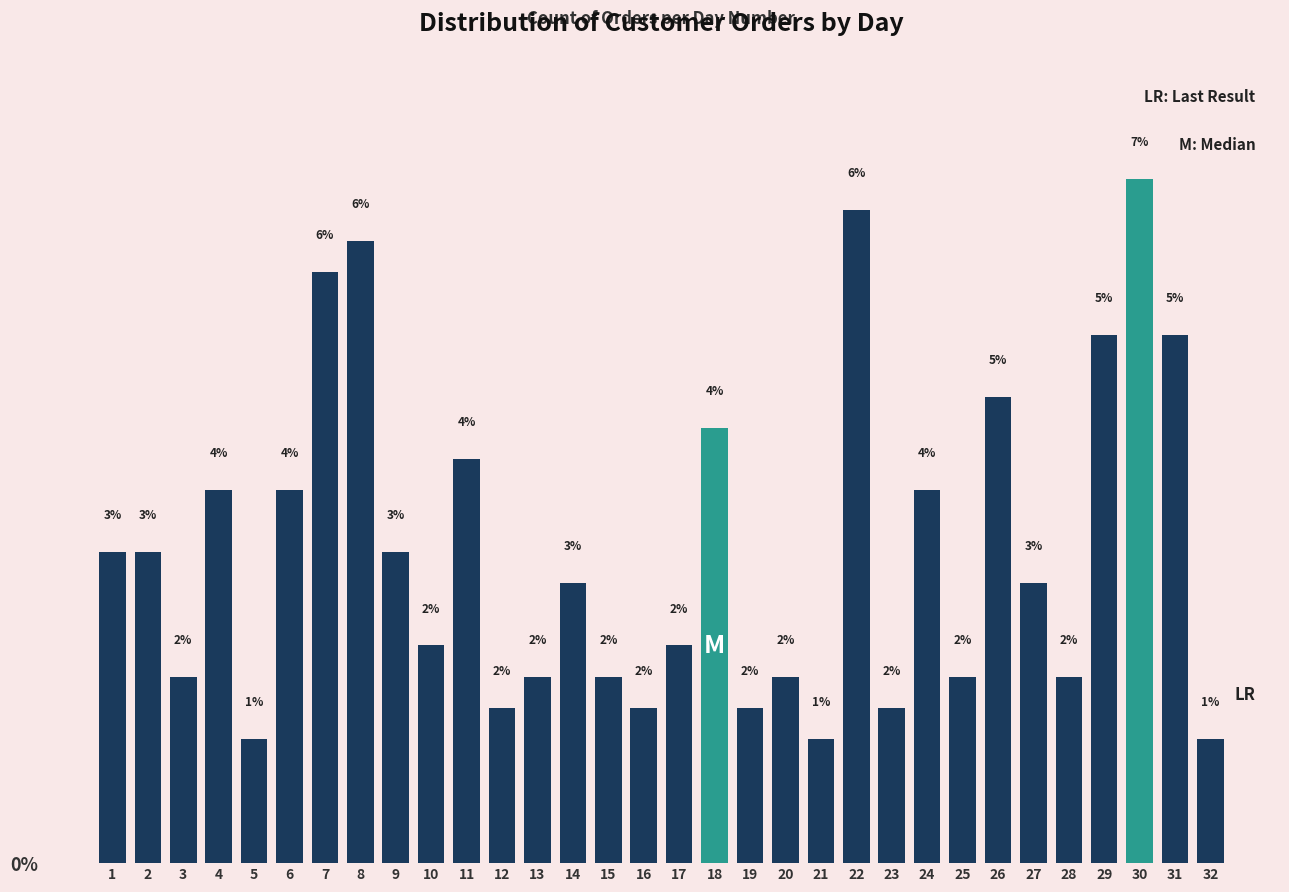

Does the chart contain any negative values?

No